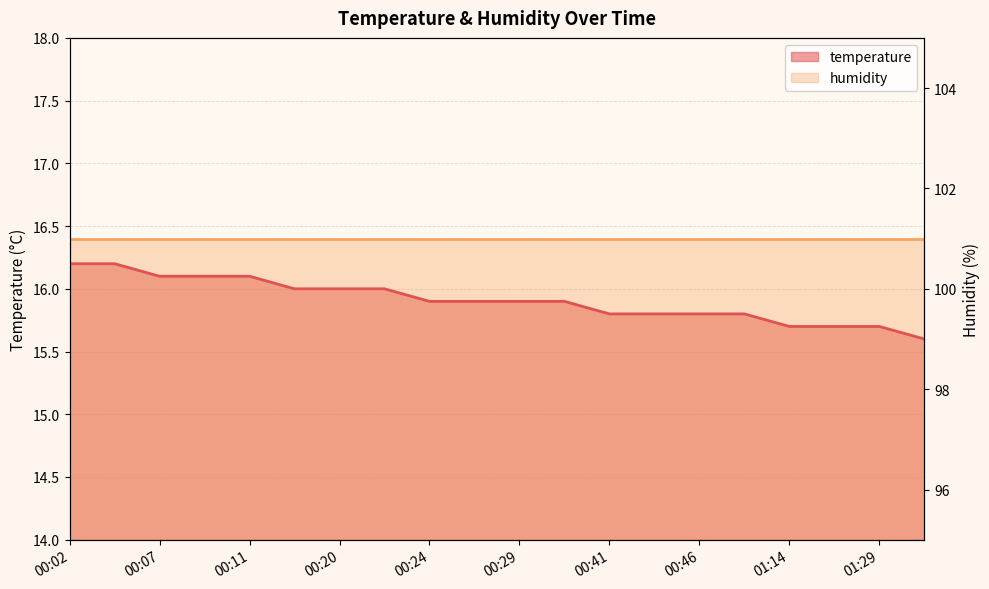

True or false: there are more than 2 points higher than both neighbors.

False